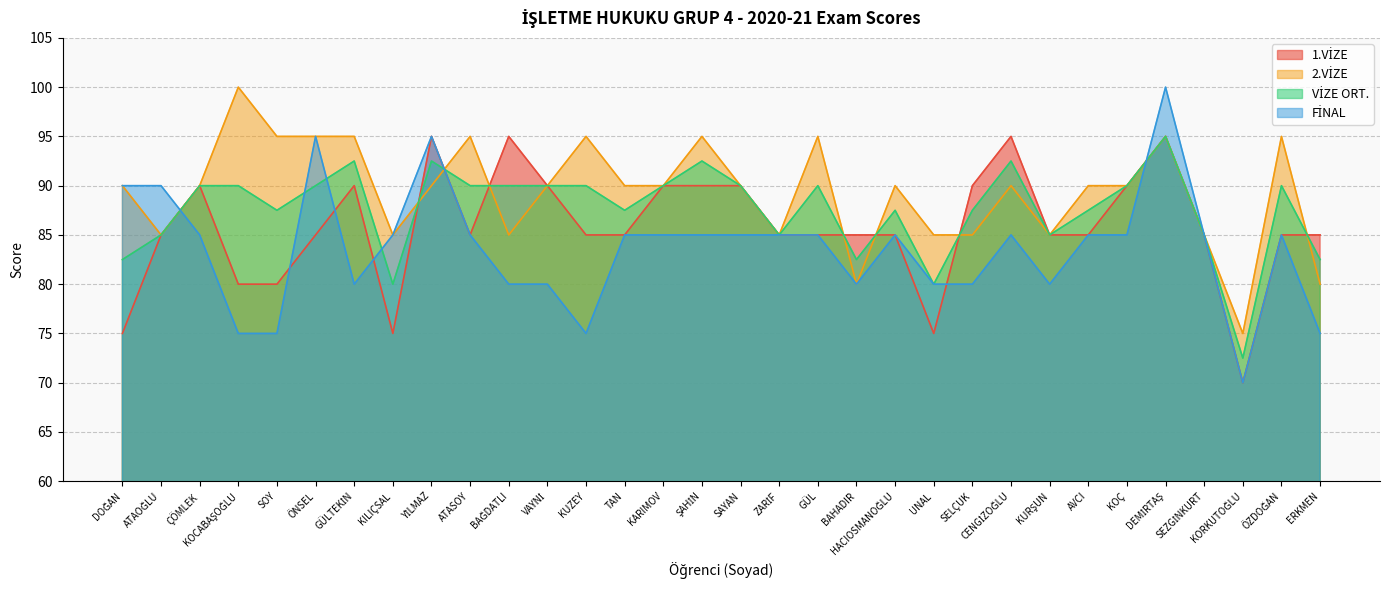

What is the value of the 2.VİZE point at the 19th from the left?

95.0